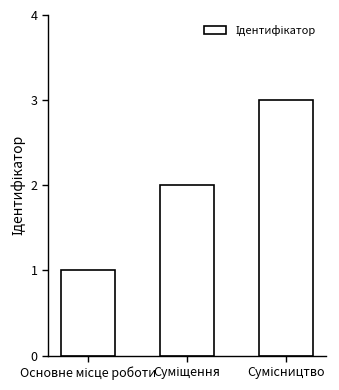

What is the smallest value displayed?

1